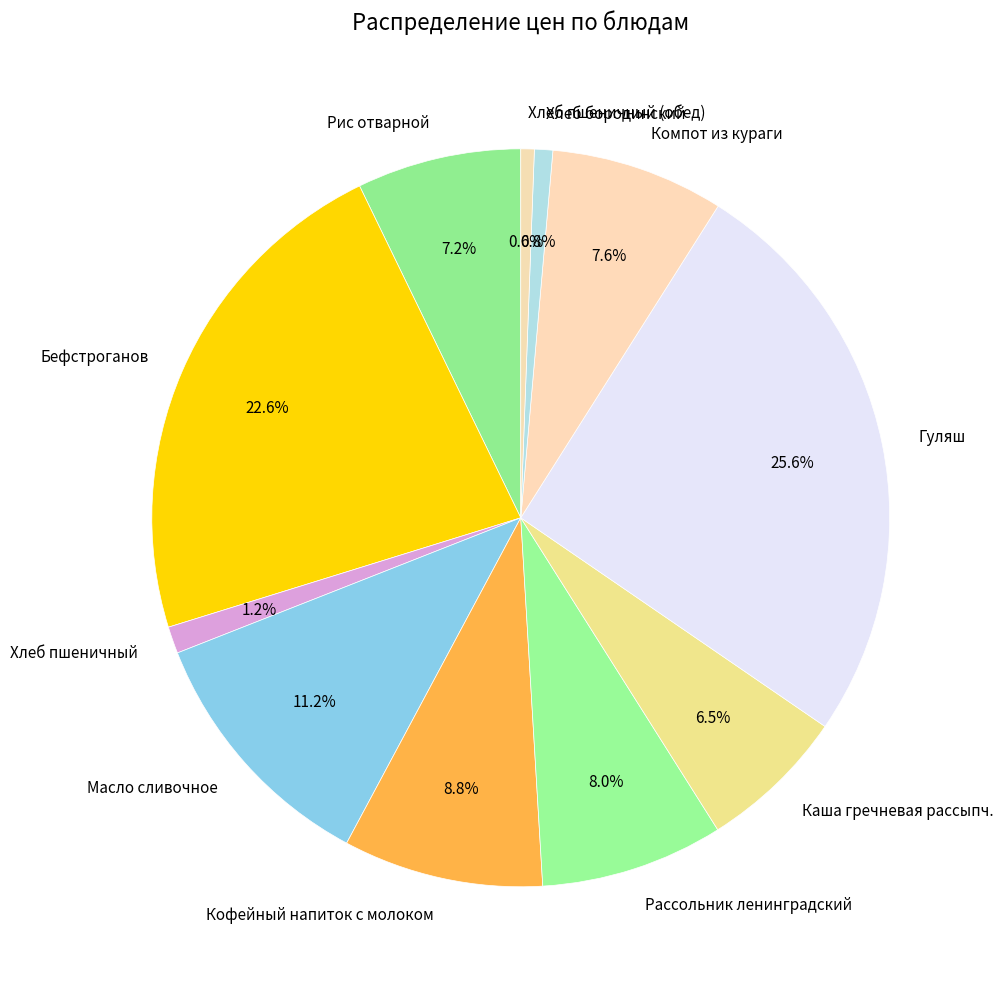

What percentage is the Масло сливочное slice, to the nearest percent?

11%